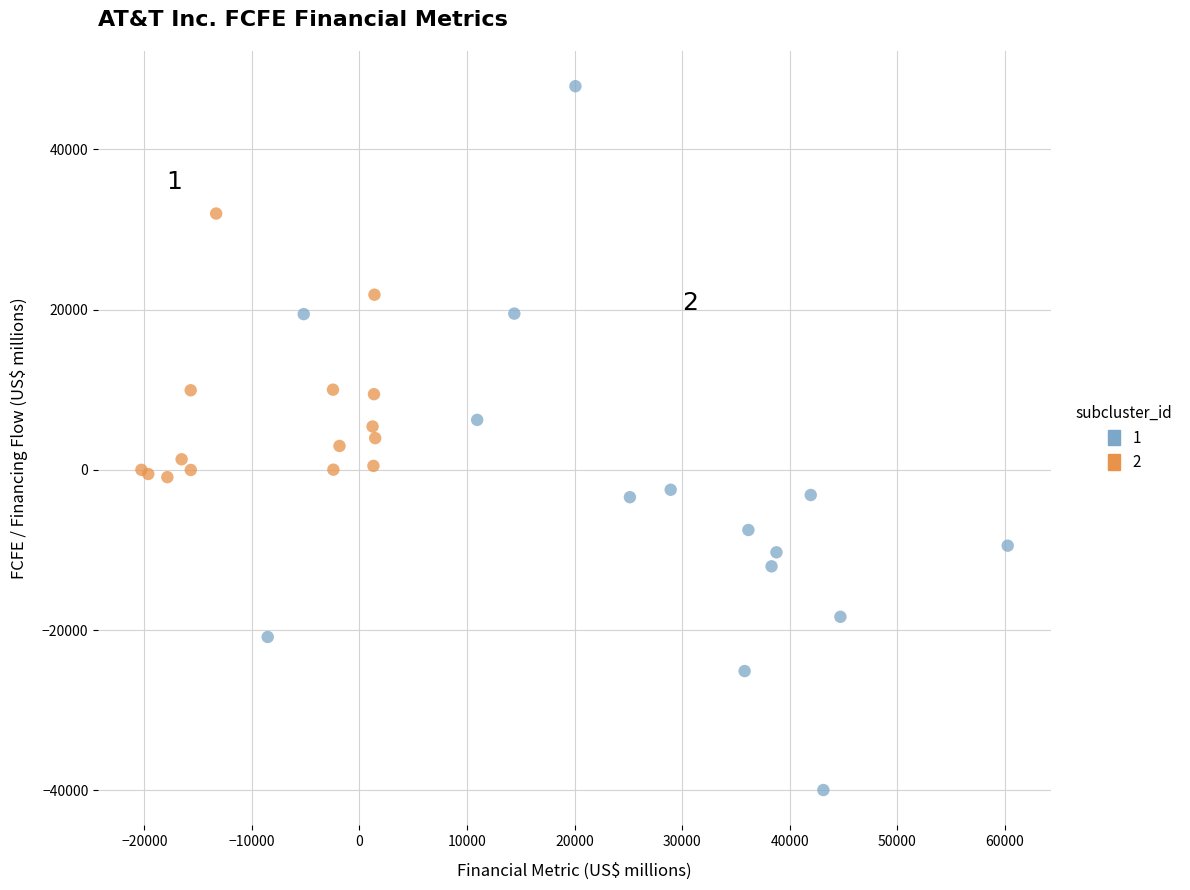

Which series reaches the maximum Y coordinate?

1